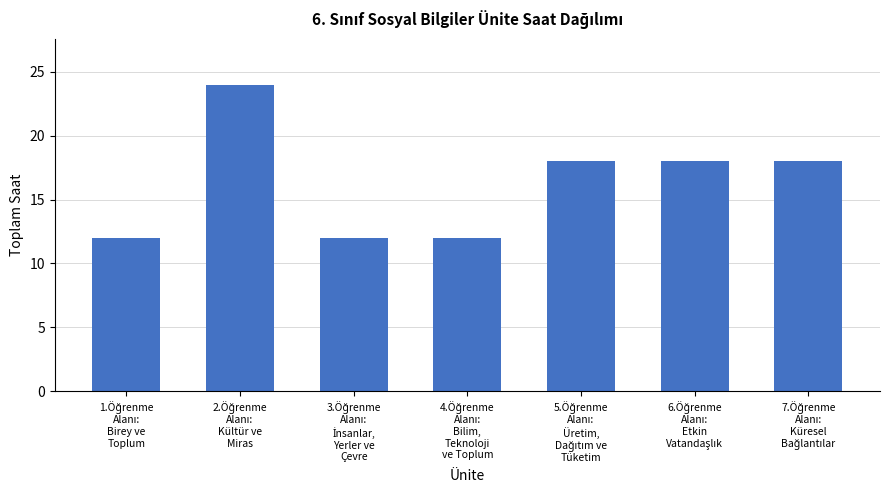

What is the average value?

16